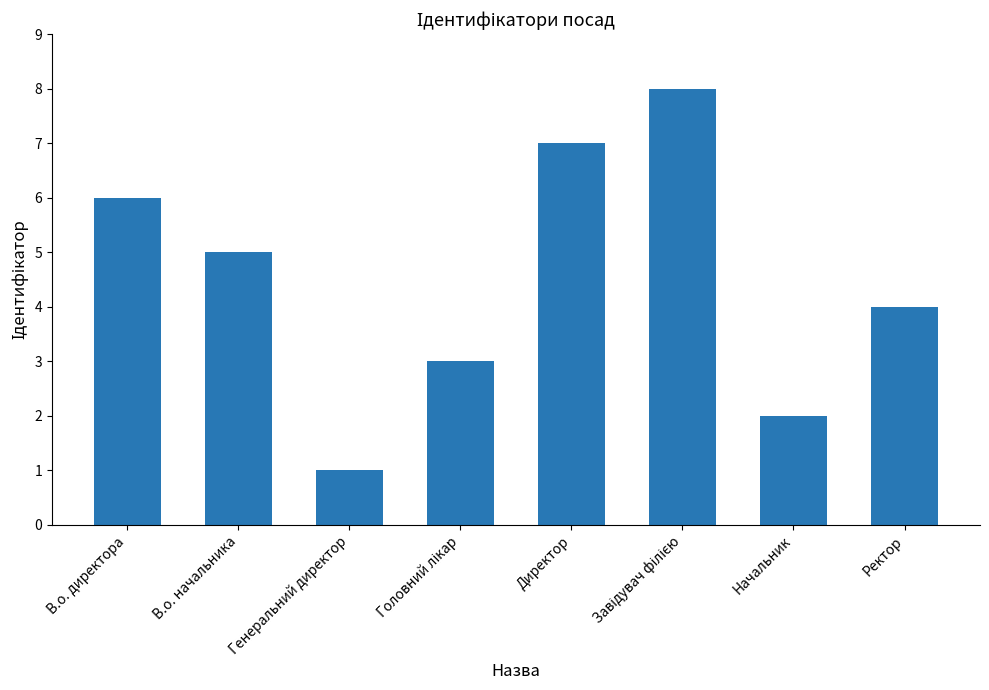

Reading left to right, what are all the values shown in this chart?

6	5	1	3	7	8	2	4